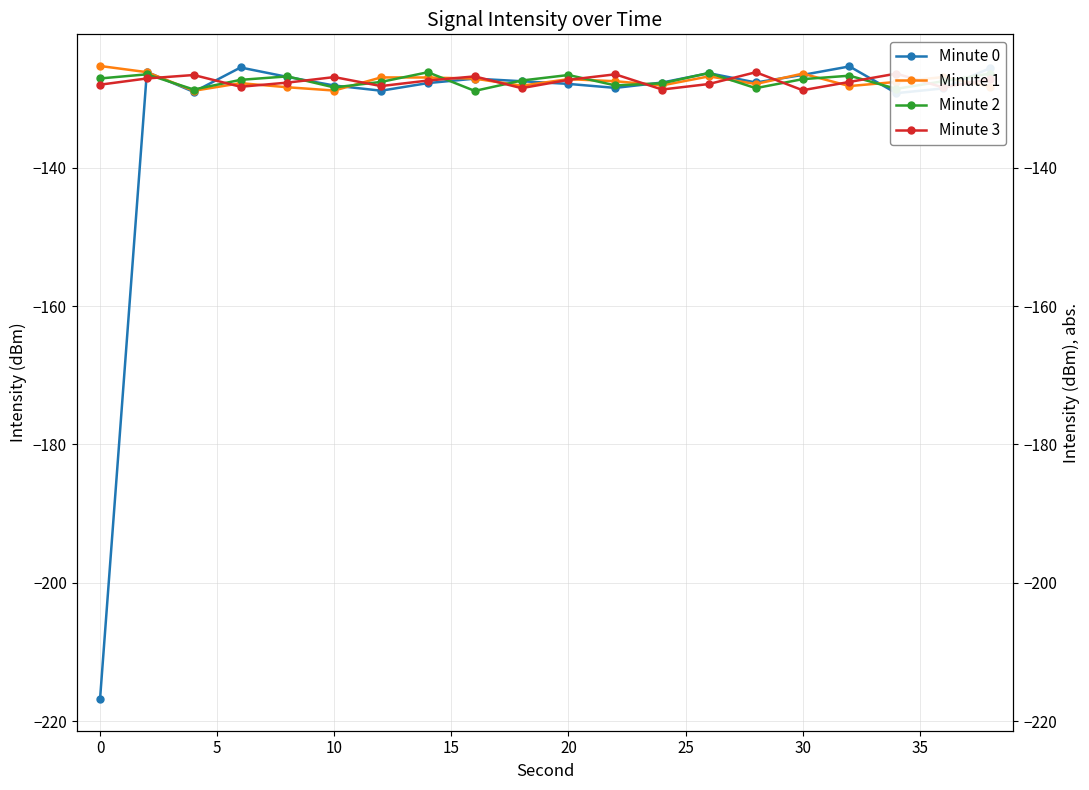

Reading right to left, what are all the values shown in this chart?

Minute 0: -125.6	-128.5	-129.2	-125.4	-126.6	-127.7	-126.3	-127.7	-128.5	-127.9	-127.5	-127.1	-127.8	-128.9	-128.1	-126.9	-125.5	-129.0	-126.2	-216.8
Minute 1: -128.3	-126.9	-127.6	-128.2	-126.4	-127.9	-126.8	-128.1	-127.5	-127.2	-128.1	-127.1	-127.0	-126.9	-128.8	-128.4	-127.8	-128.9	-126.2	-125.3
Minute 2: -126.4	-127.5	-128.6	-126.7	-127.2	-128.5	-126.3	-127.8	-128.1	-126.6	-127.4	-128.9	-126.2	-127.6	-128.4	-126.8	-127.3	-128.7	-126.5	-127.1
Minute 3: -127.2	-128.4	-126.4	-127.6	-128.8	-126.2	-127.9	-128.7	-126.5	-127.3	-128.5	-126.8	-127.4	-128.2	-126.9	-127.7	-128.3	-126.6	-127.1	-128.0